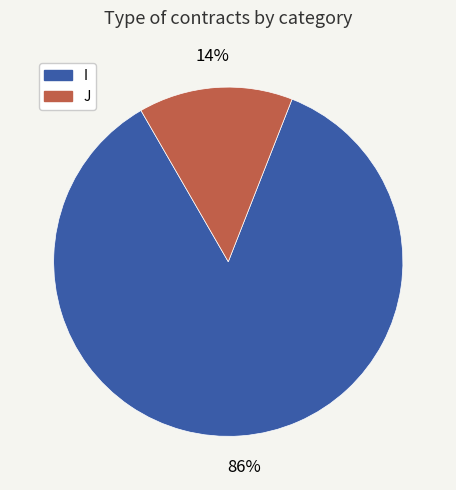

Which category has the biggest portion of the pie?

I